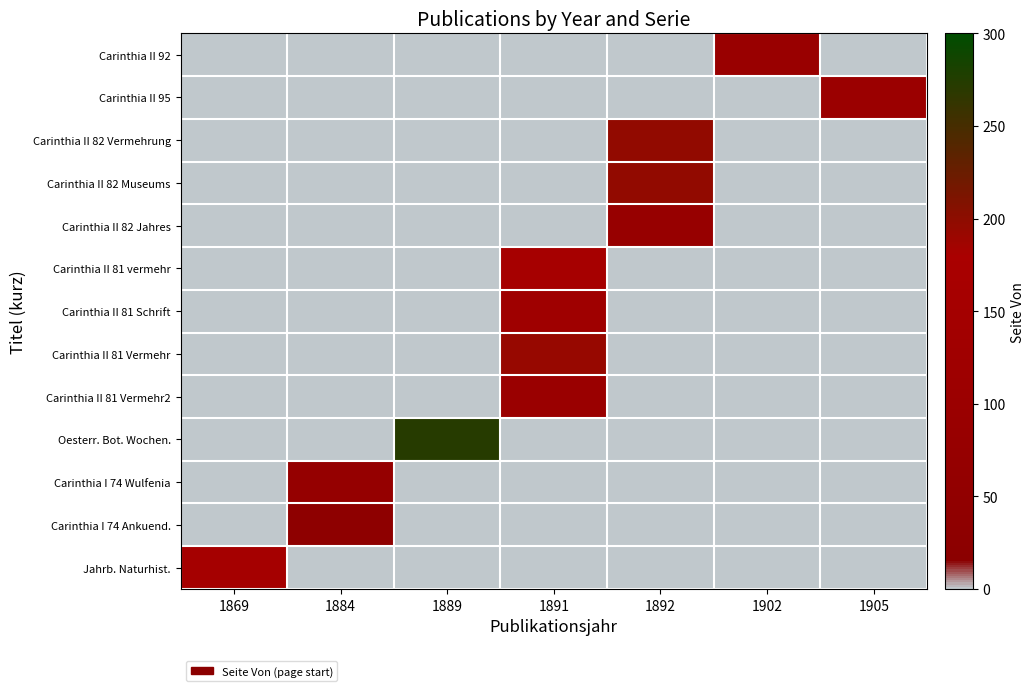

Which series has the largest range (max minus min)?

Oesterr. Bot. Wochen.